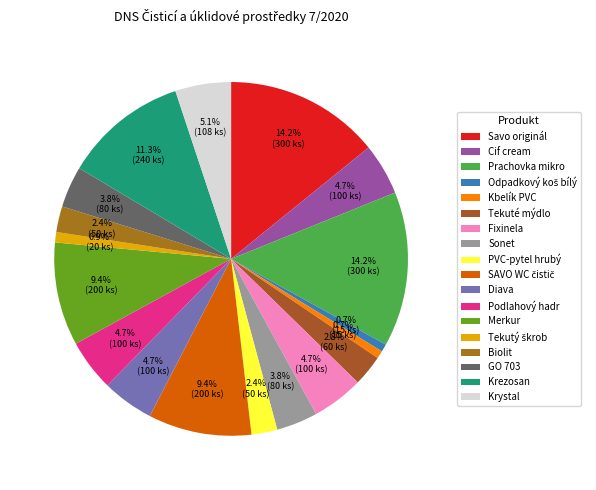

What percentage is the GO 703 slice, to the nearest percent?

4%